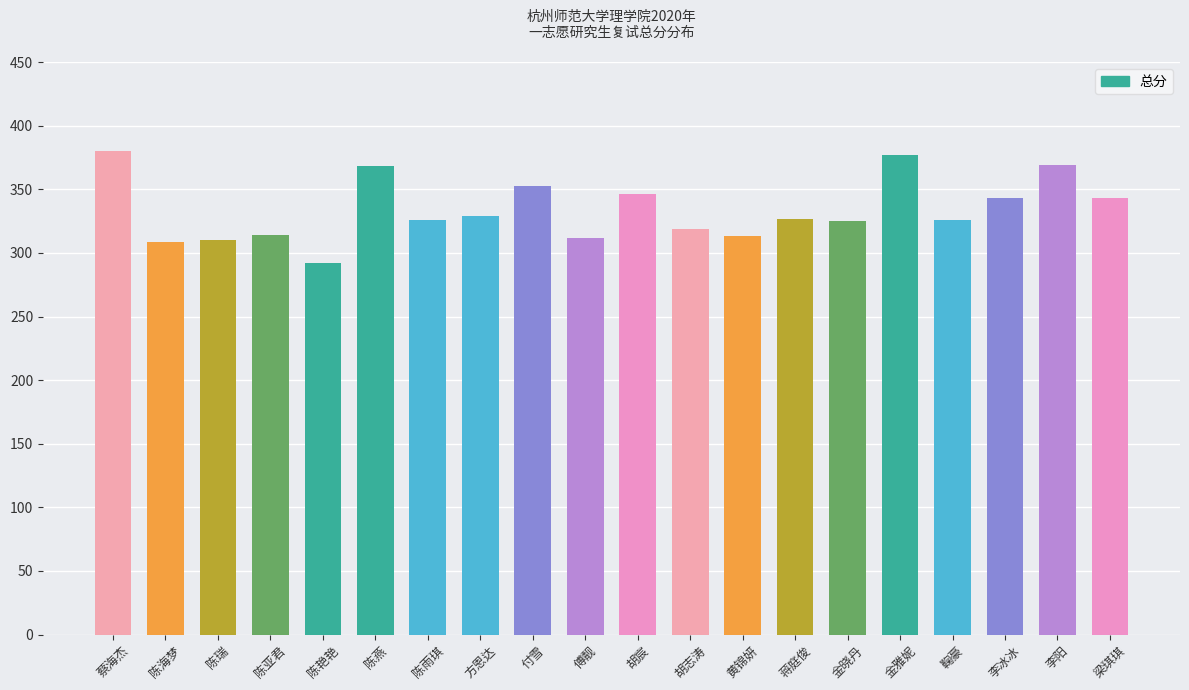

What is the minimum value shown in the chart?

292